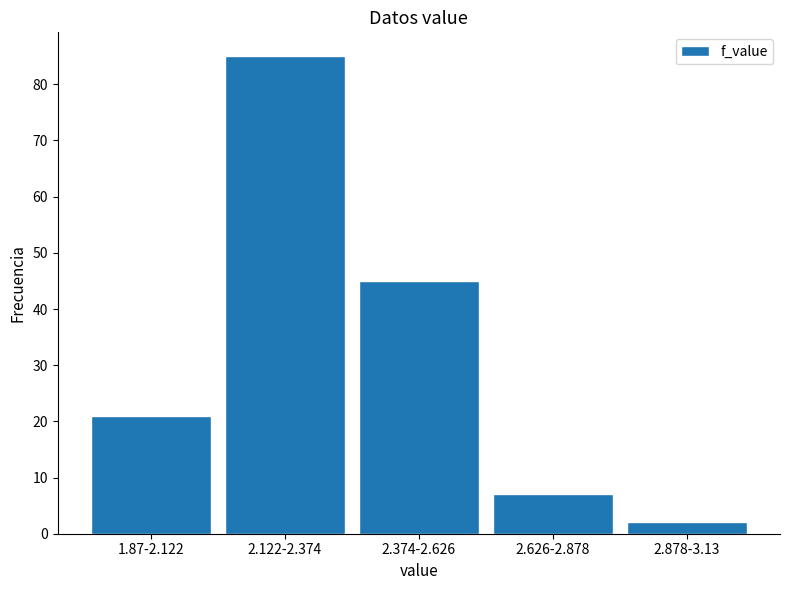

Reading left to right, transcribe all the data shown in this chart.

1.87-2.122=21	2.122-2.374=85	2.374-2.626=45	2.626-2.878=7	2.878-3.13=2